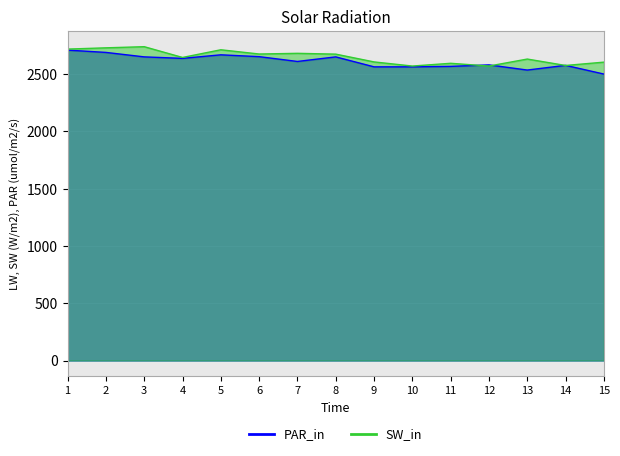

How many interior local peaks does the PAR_in series have?

4